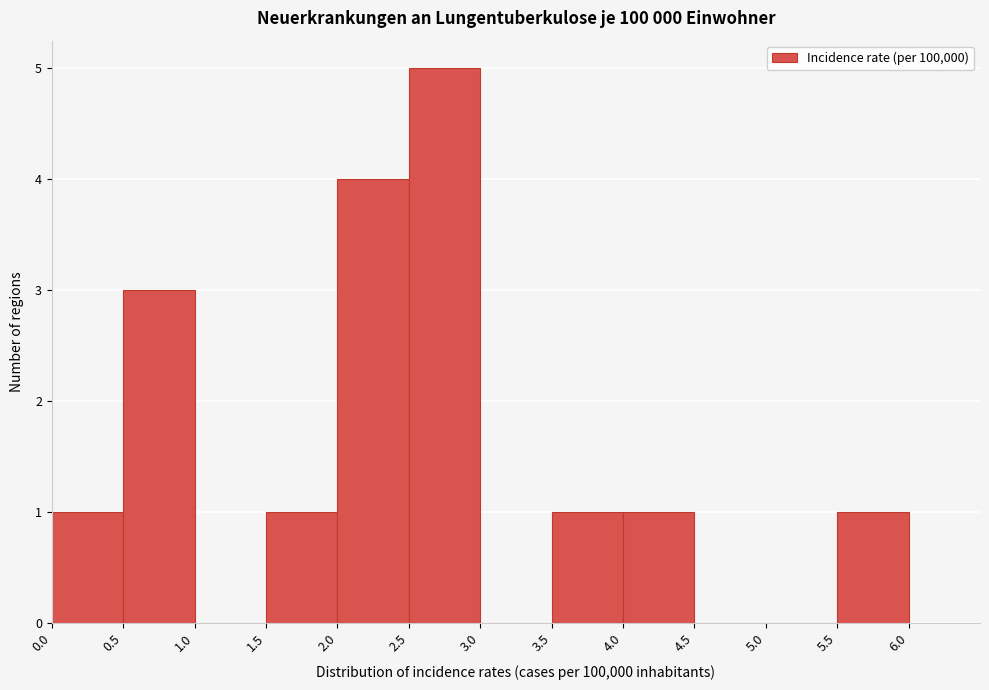

Which range on the x-axis has the tallest bar?

2.5 to 3.0